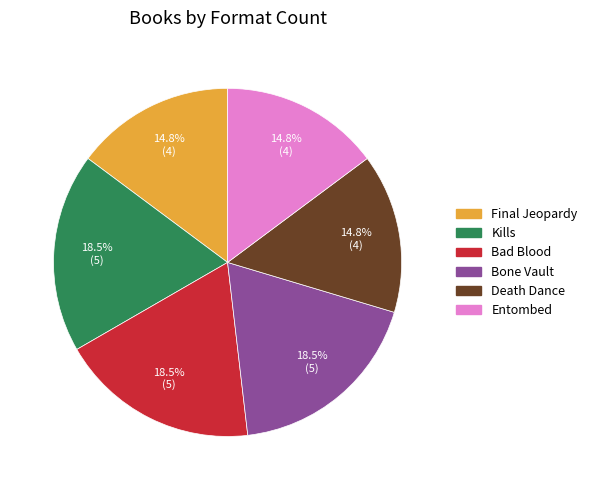

What is the ratio of the value at Death Dance to the value at Kills?

0.8